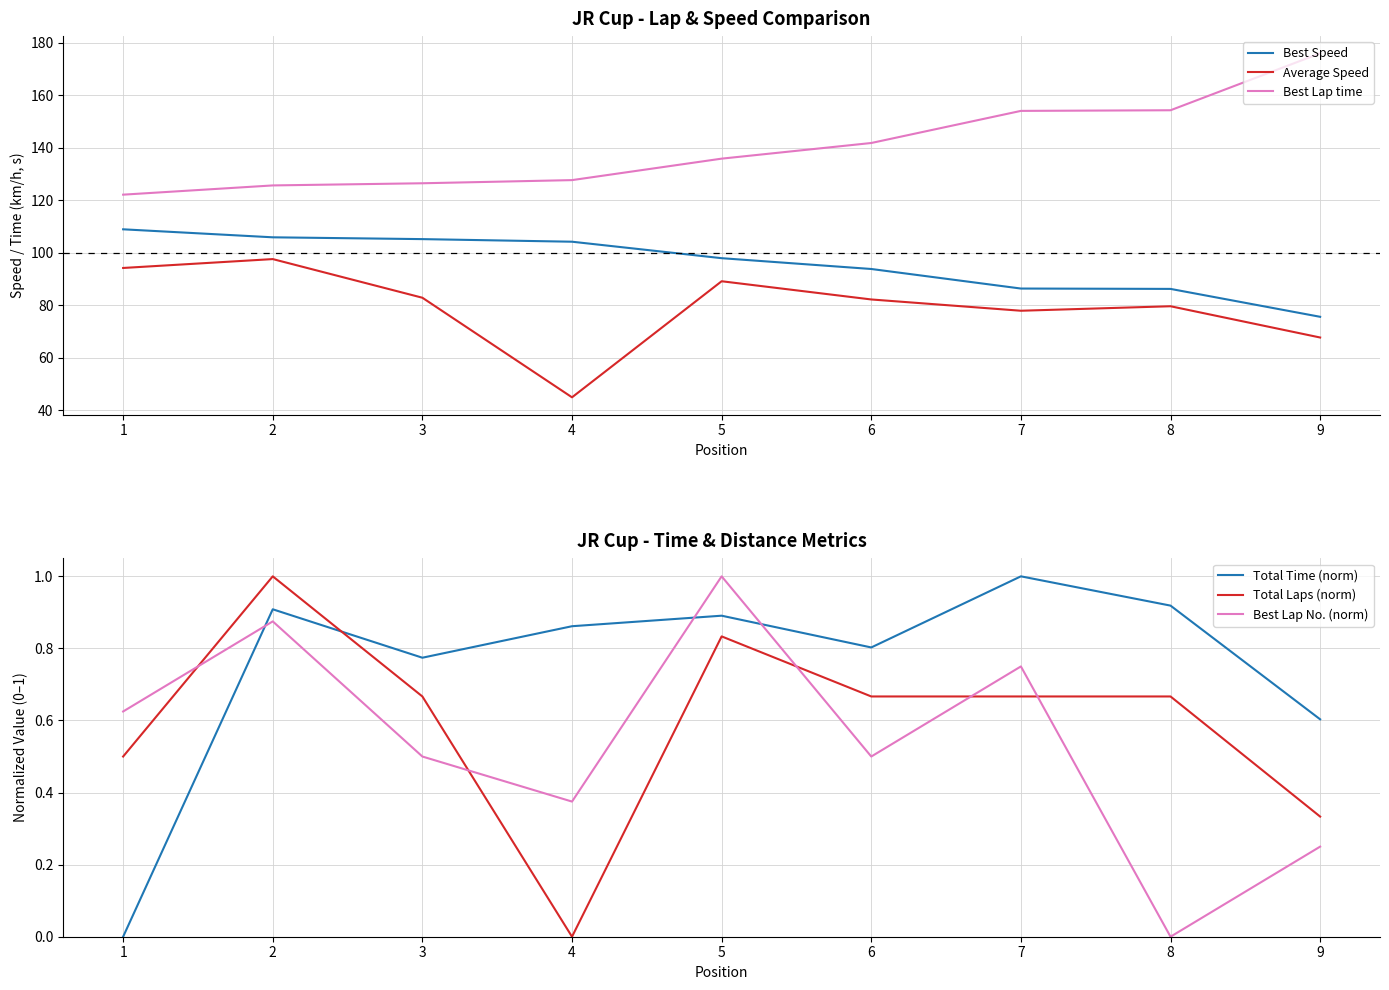

True or false: Total Laps (norm) and Best Lap time cross at least once.

False